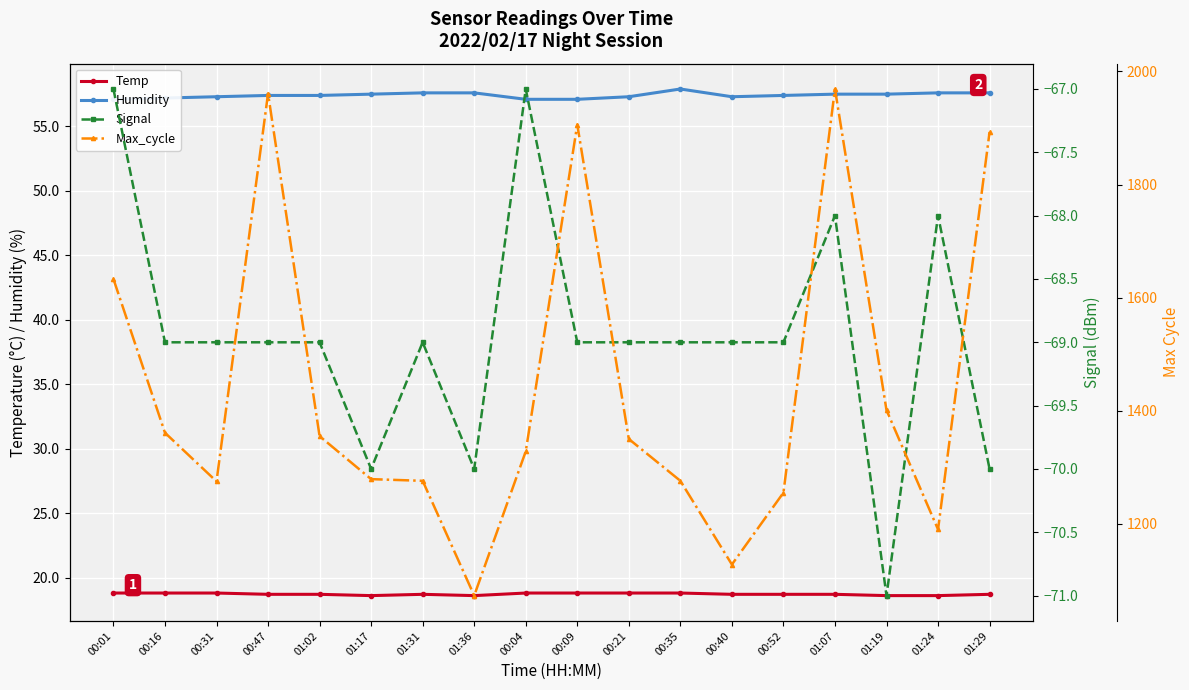

True or false: Humidity and Max_cycle cross at least once.

False